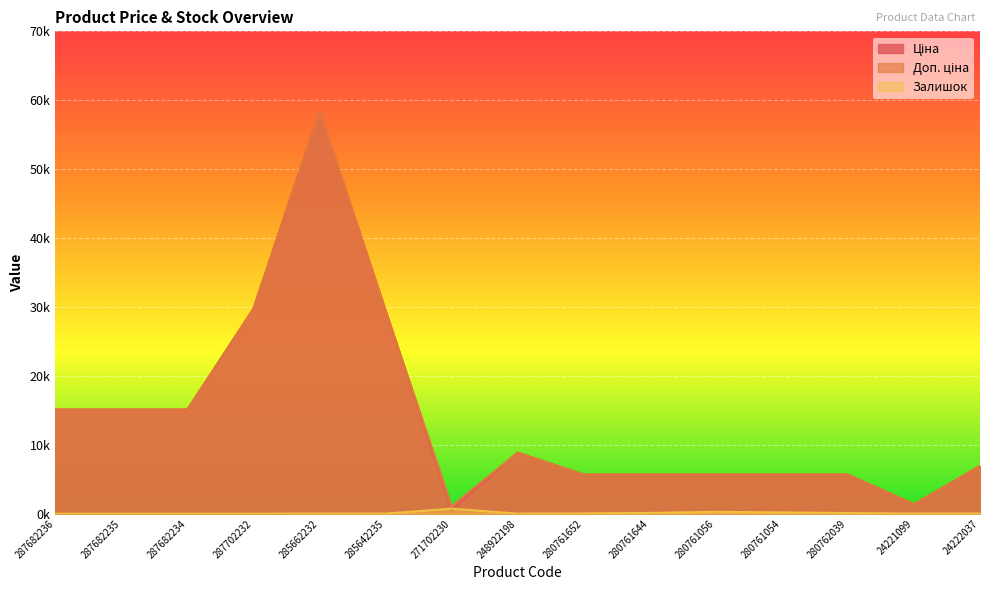

Reading left to right, extract all data points from this chart.

Ціна: 287682236=15120.0	287682235=15120.0	287682234=15120.0	287702232=29747.2	285662232=58426.5	285642235=29491.5	271702230=589.9	248922198=8856.7	280761652=5673.8	280761644=5673.8	280761056=5673.8	280761054=5673.8	280762039=5673.8	24221099=1375.4	24222037=6925.7
Доп. ціна: 287682236=15120.0	287682235=15120.0	287682234=15120.0	287702232=29747.2	285662232=58426.5	285642235=29491.5	271702230=1081.7	248922198=8856.7	280761652=5673.8	280761644=5673.8	280761056=5673.8	280761054=5673.8	280762039=5673.8	24221099=1375.0	24222037=6925.7
Залишок: 287682236=0.0	287682235=0.0	287682234=0.0	287702232=0.0	285662232=14.0	285642235=13.0	271702230=736.0	248922198=11.0	280761652=42.0	280761644=112.0	280761056=270.0	280761054=184.0	280762039=94.0	24221099=16.0	24222037=32.0